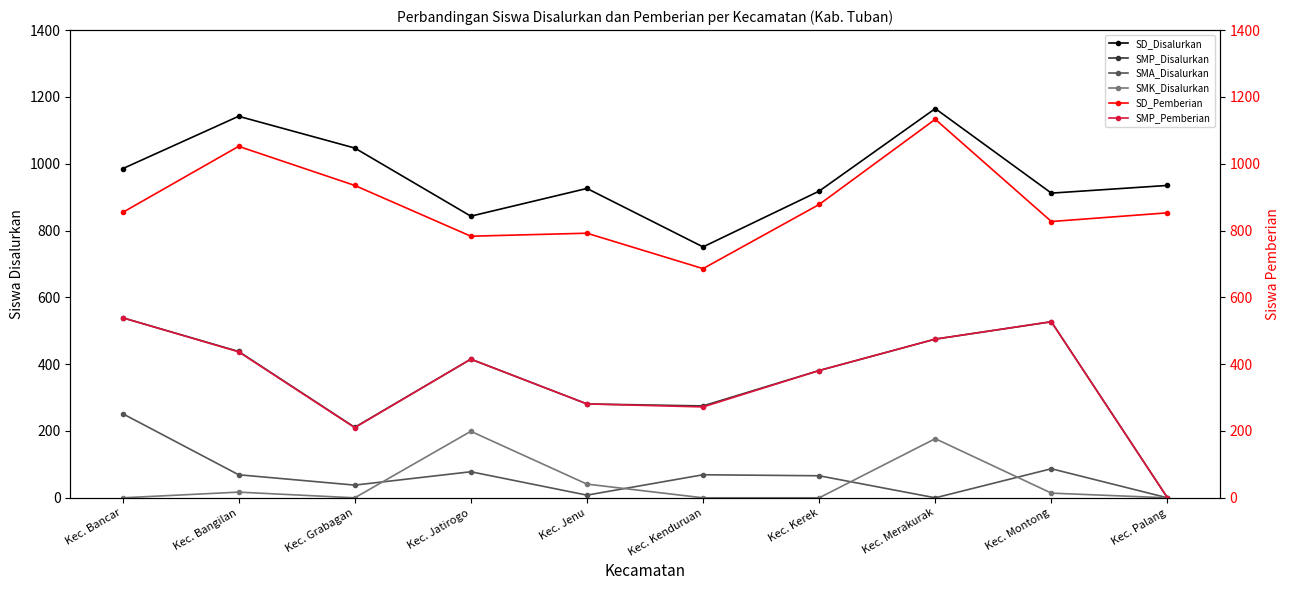

At how many categories does at least one series exceed 877?

8